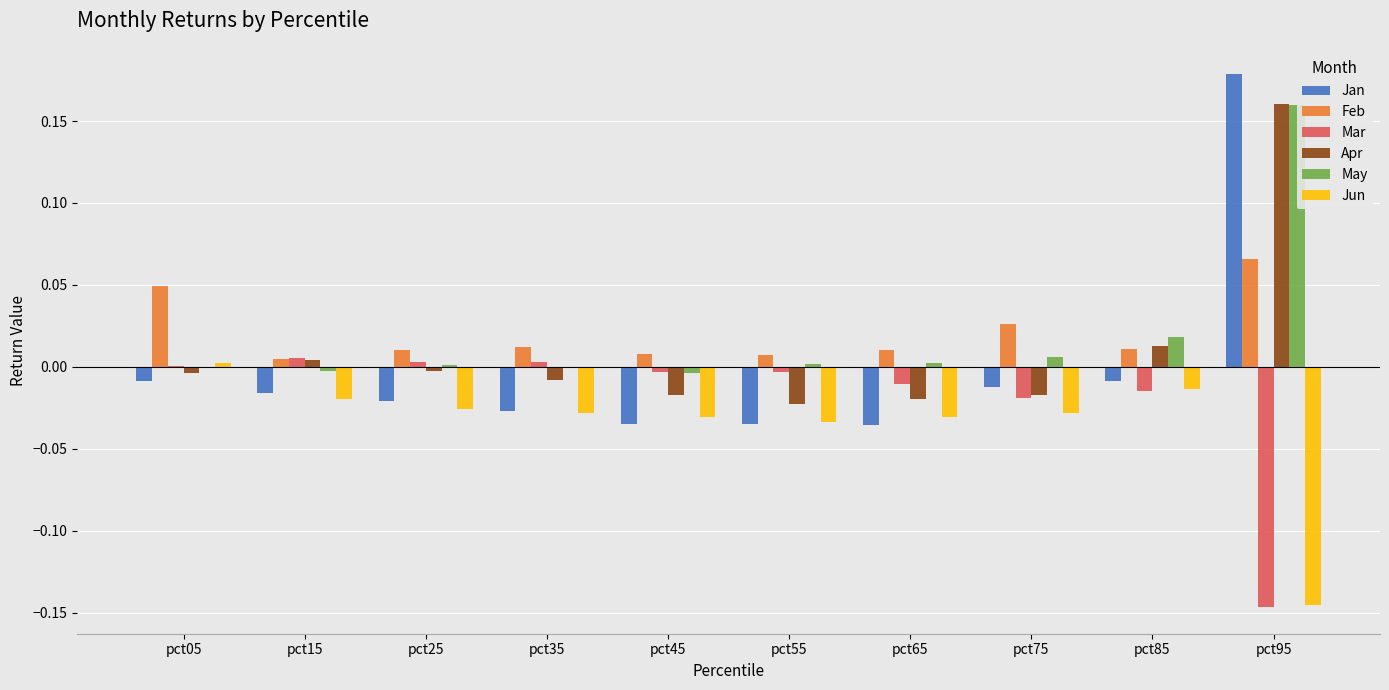

What is the difference between the second highest and minimum values in the Mar series?

0.1